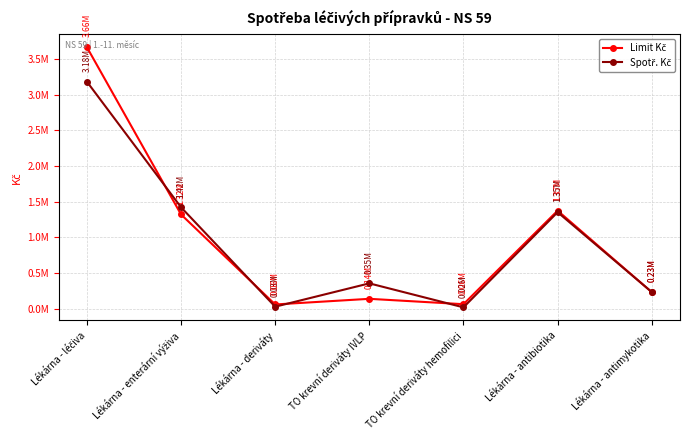

Rank the series by their maximum value, from highest to lowest.

Limit Kč, Spotř. Kč